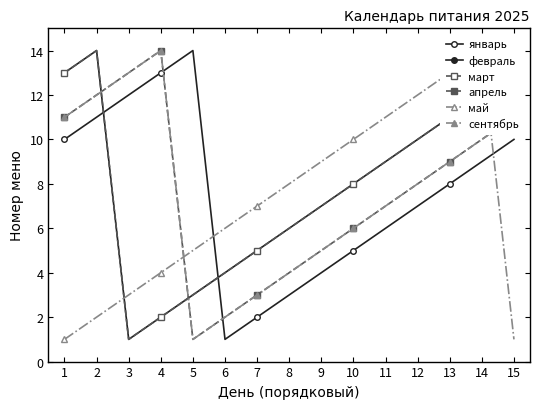

Reading left to right, what are all the values shown in this chart?

январь: 1=10	2=11	3=12	4=13	5=14	6=1	7=2	8=3	9=4	10=5	11=6	12=7	13=8	14=9	15=10
февраль: 1=13	2=14	3=1	4=2	5=3	6=4	7=5	8=6	9=7	10=8	11=9	12=10	13=11	14=12	15=13
март: 1=13	2=14	3=1	4=2	5=3	6=4	7=5	8=6	9=7	10=8	11=9	12=10	13=11	14=12	15=13
апрель: 1=11	2=12	3=13	4=14	5=1	6=2	7=3	8=4	9=5	10=6	11=7	12=8	13=9	14=10	15=11
май: 1=1	2=2	3=3	4=4	5=5	6=6	7=7	8=8	9=9	10=10	11=11	12=12	13=13	14=14	15=1
сентябрь: 1=11	2=12	3=13	4=14	5=1	6=2	7=3	8=4	9=5	10=6	11=7	12=8	13=9	14=10	15=11